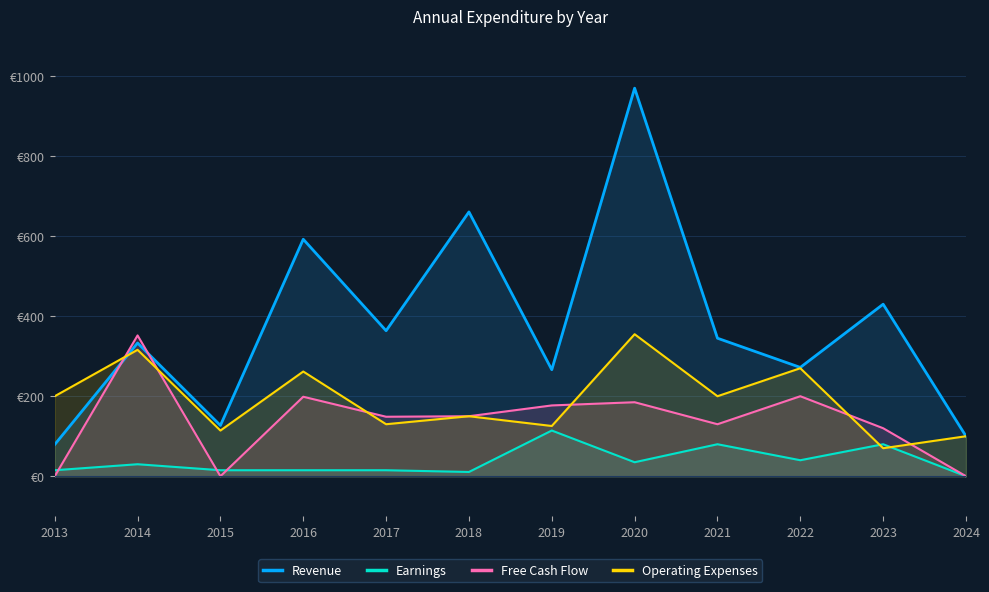

What is the value of the Free Cash Flow point at the 10th from the left?

200.0